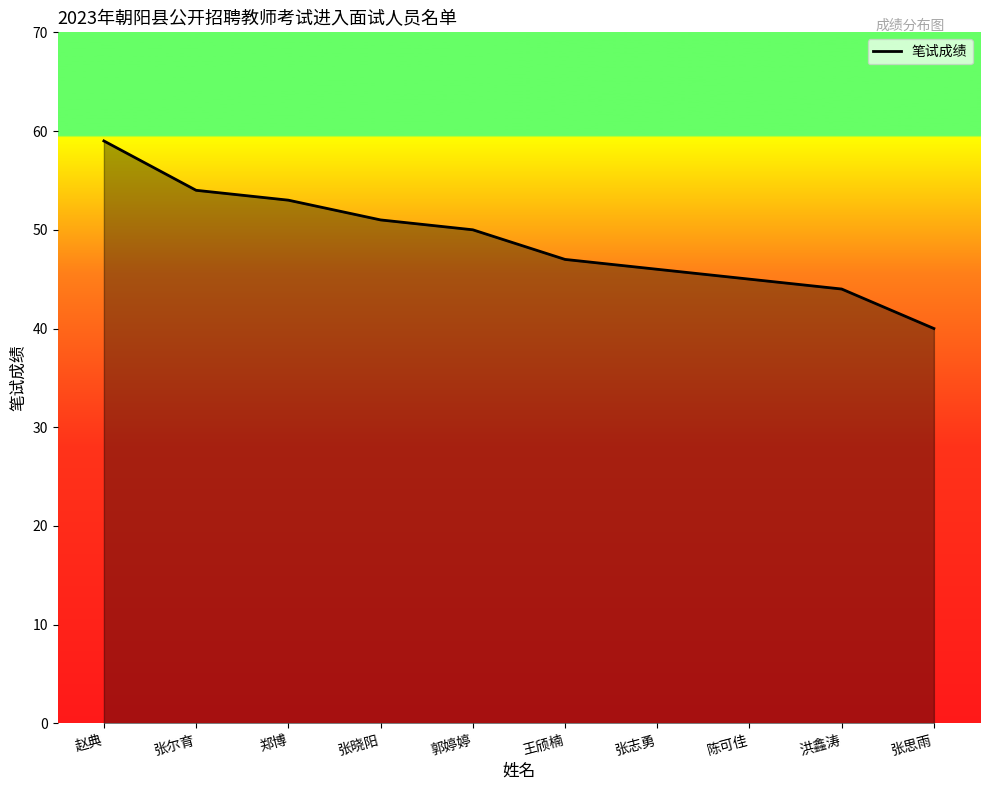

Which category has the highest value across all series?

赵典